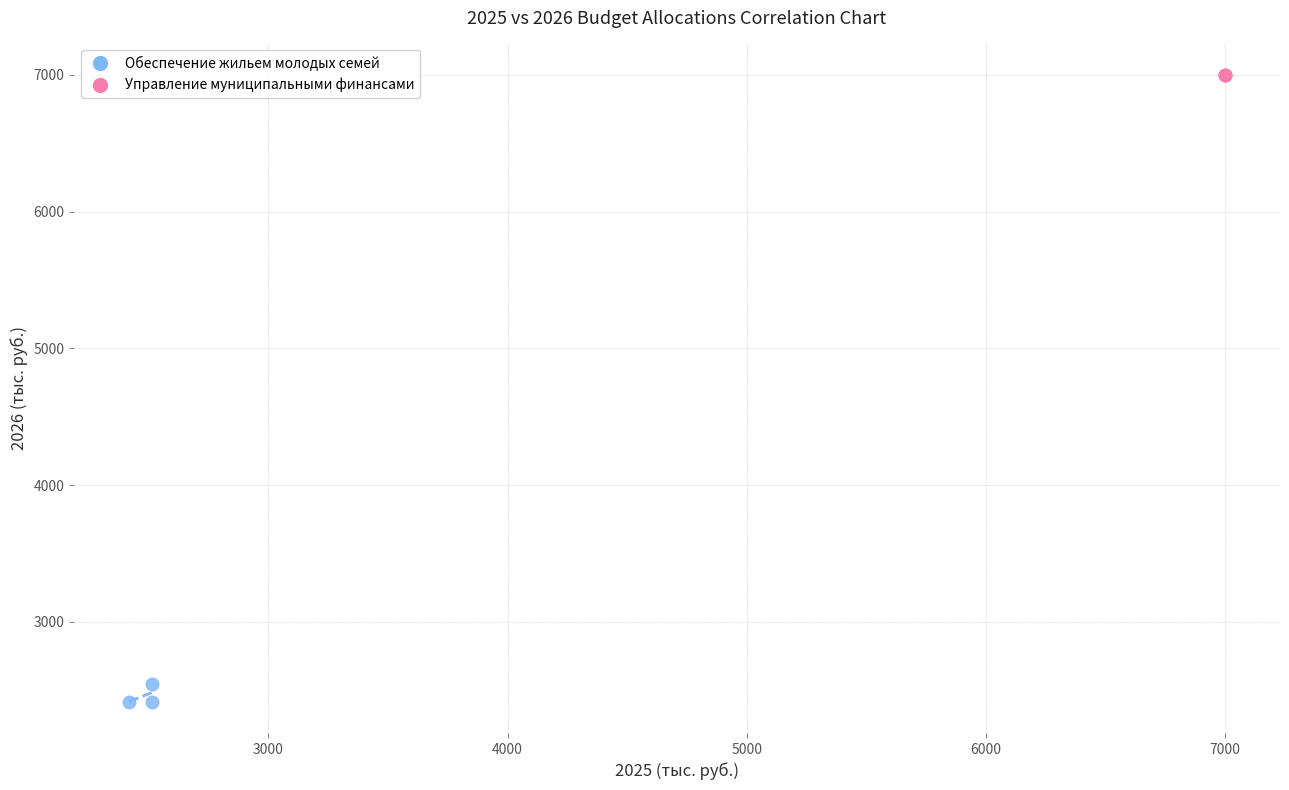

Which series reaches the maximum Y coordinate?

Управление муниципальными финансами